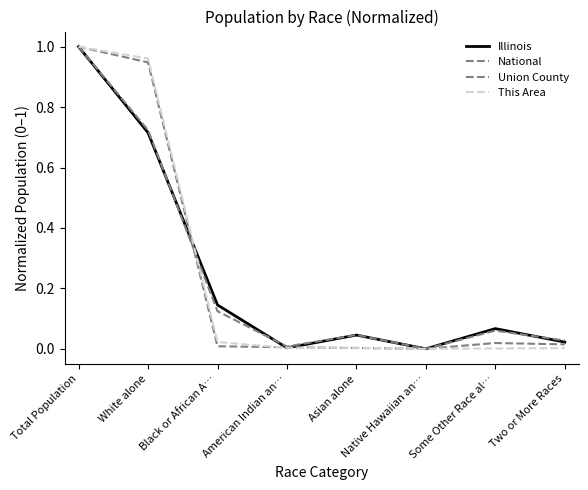

Which series ends up on top after the final intersection of Illinois and National?

National